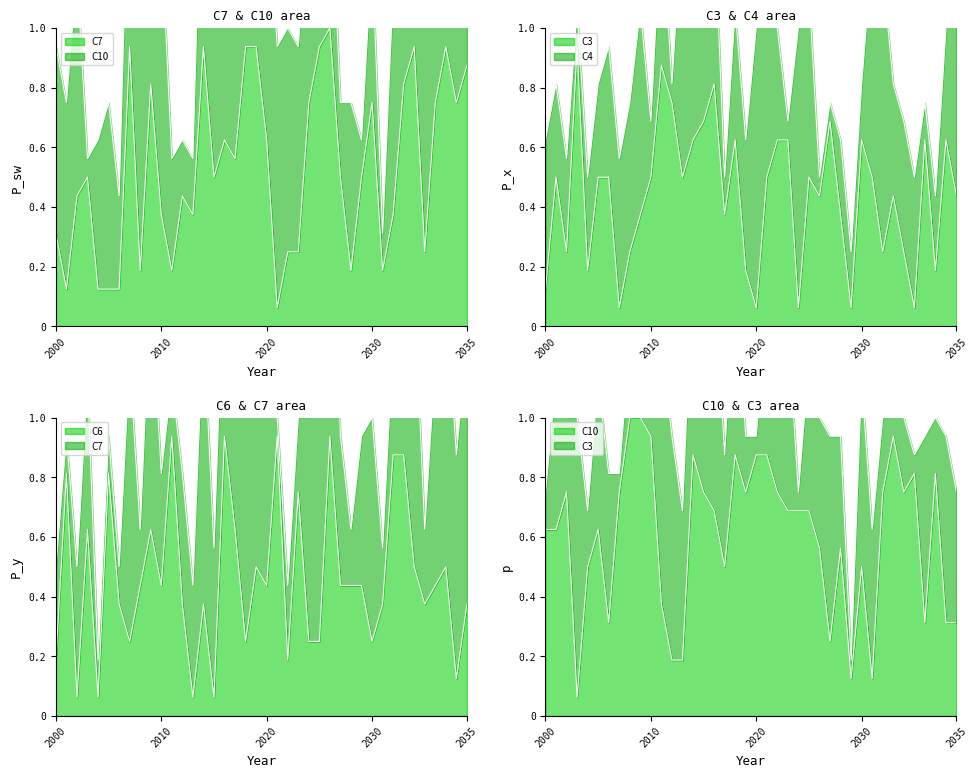

After their last crossing, which series has the higher values: C3 or C10?

C3